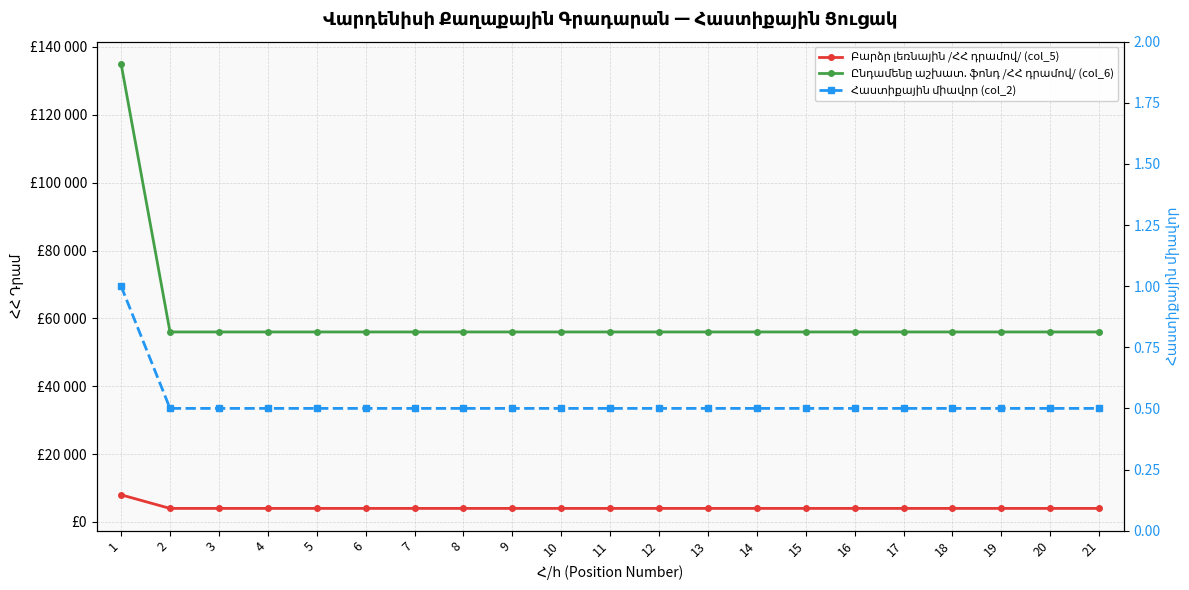

Which series has the largest range (max minus min)?

Ընդամենը աշխատ. ֆոնդ /ՀՀ դրամով/ (col_6)